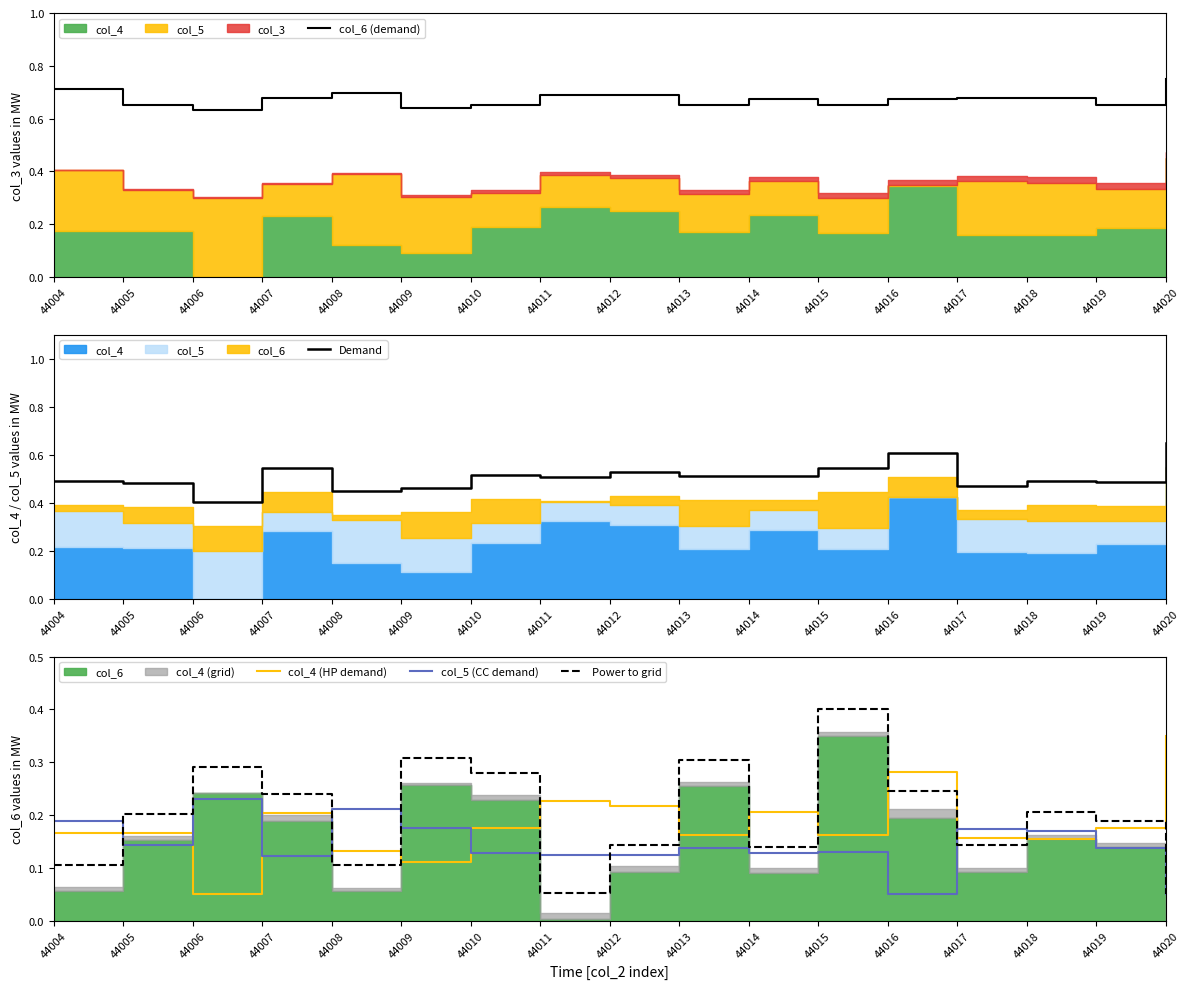

Is the value of Power to grid at 44012 greater than the value of col_5 (CC demand) at 44008?

No